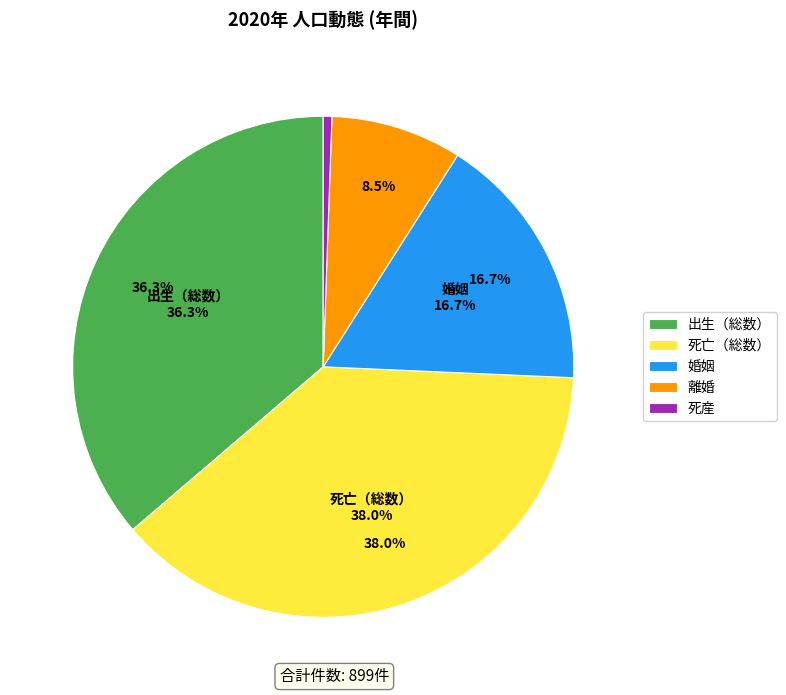

Which has a higher value, 婚姻 or 死亡（総数）?

死亡（総数）